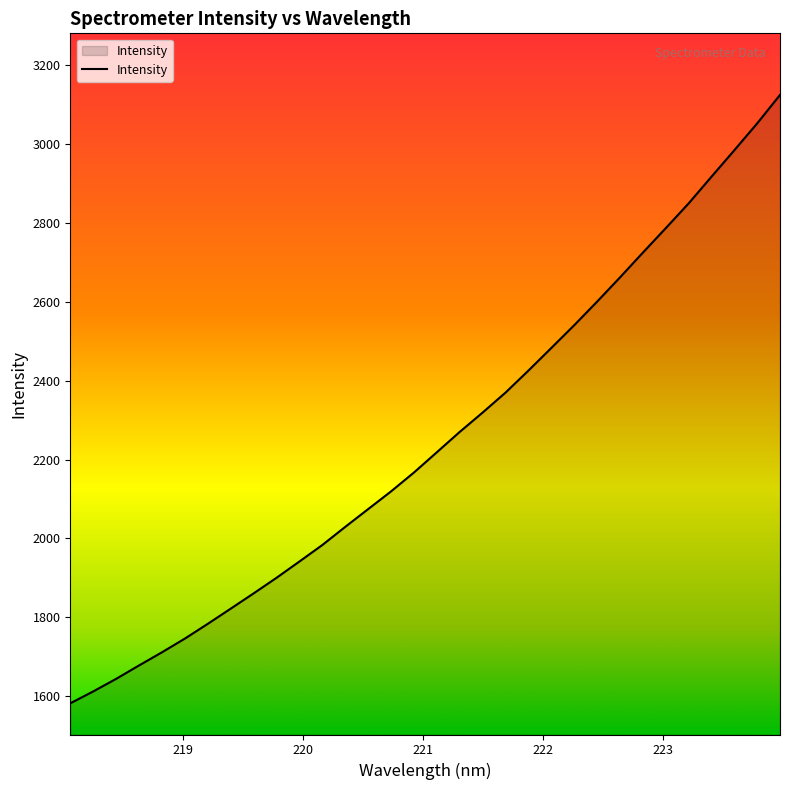

What is the difference between the maximum and minimum values?

1542.8